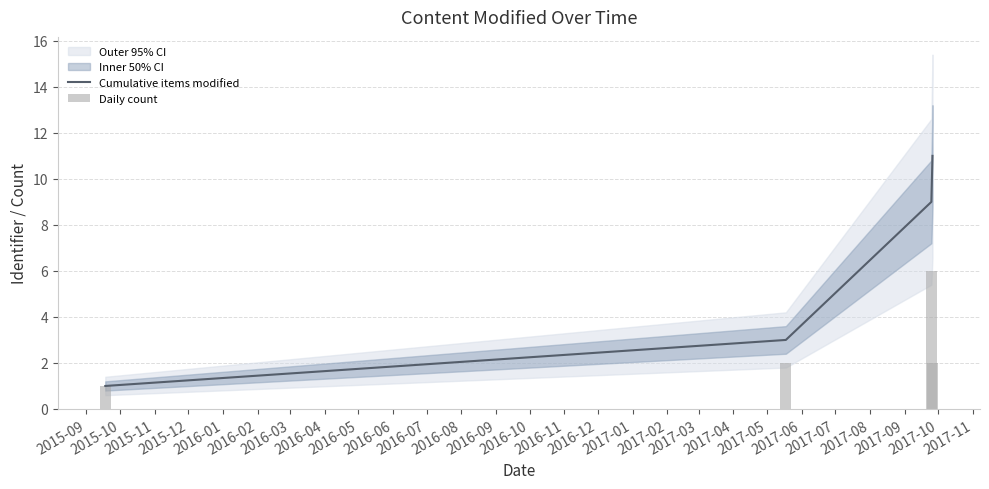

True or false: Cumulative items modified has more than 0 interior local peaks.

False